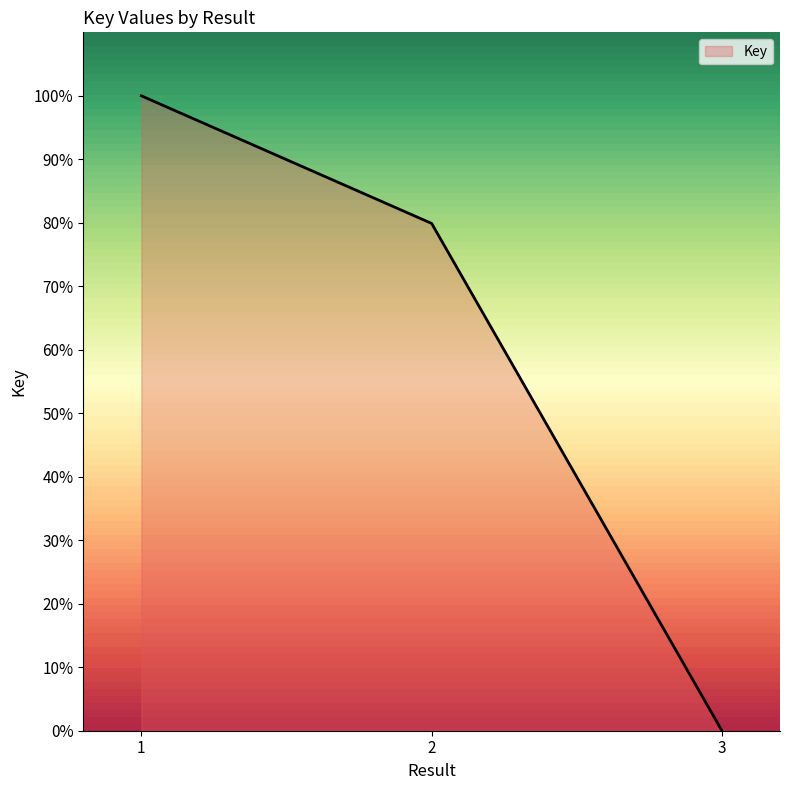

List the labels in order of value, smallest first.

3, 2, 1